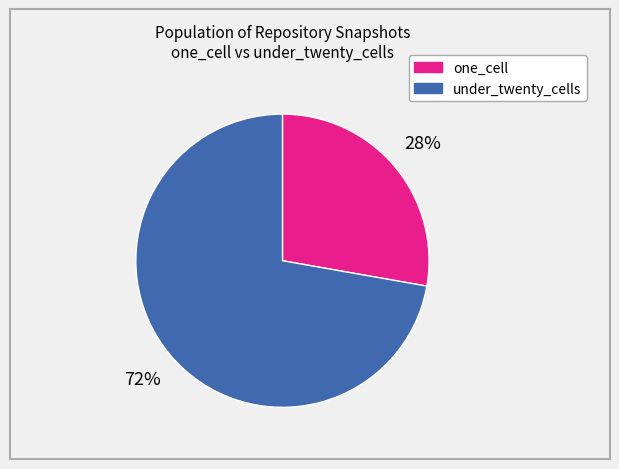

Count the number of slices in the pie.

2